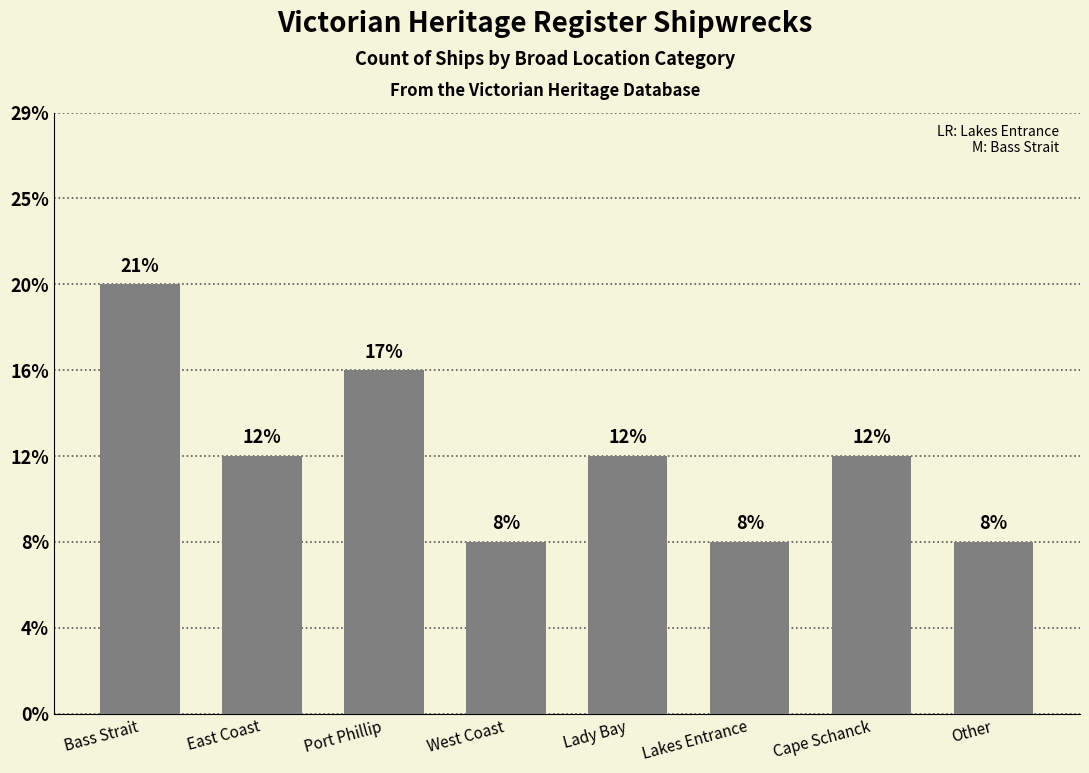

Are the bars horizontal?

No